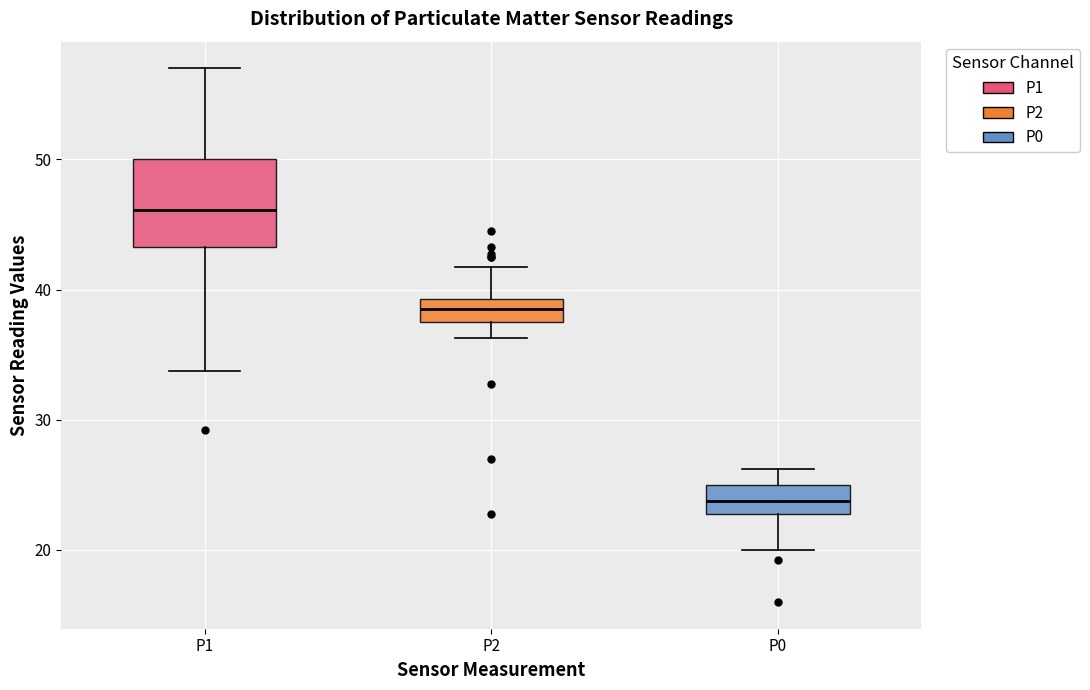

Reading left to right, transcribe this box plot: for each box, give where its median line is, the range the box spans, and where its two whiskers end, as read against the y-axis. The values are not printed on the chart, so give them approximately, as read against the axis.

P1: median 46, box 43 to 50, whiskers 34 to 57
P2: median 39 (inside the box), box 38 to 39, whiskers 36 to 42
P0: median 24, box 23 to 25, whiskers 20 to 26